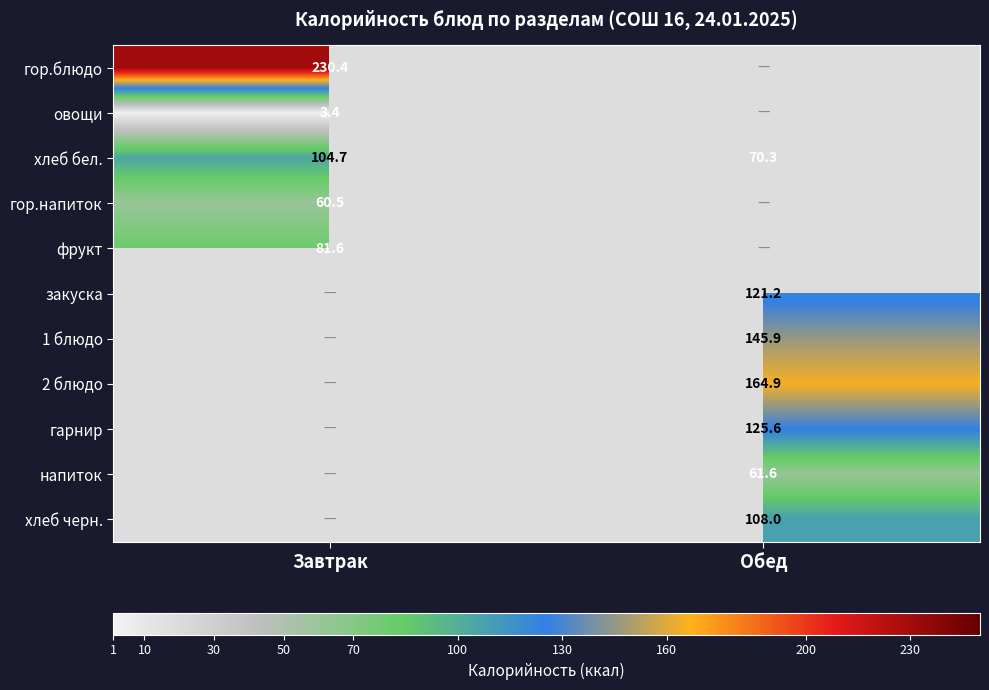

Is the value of овощи at Завтрак greater than the value of напиток at Обед?

No